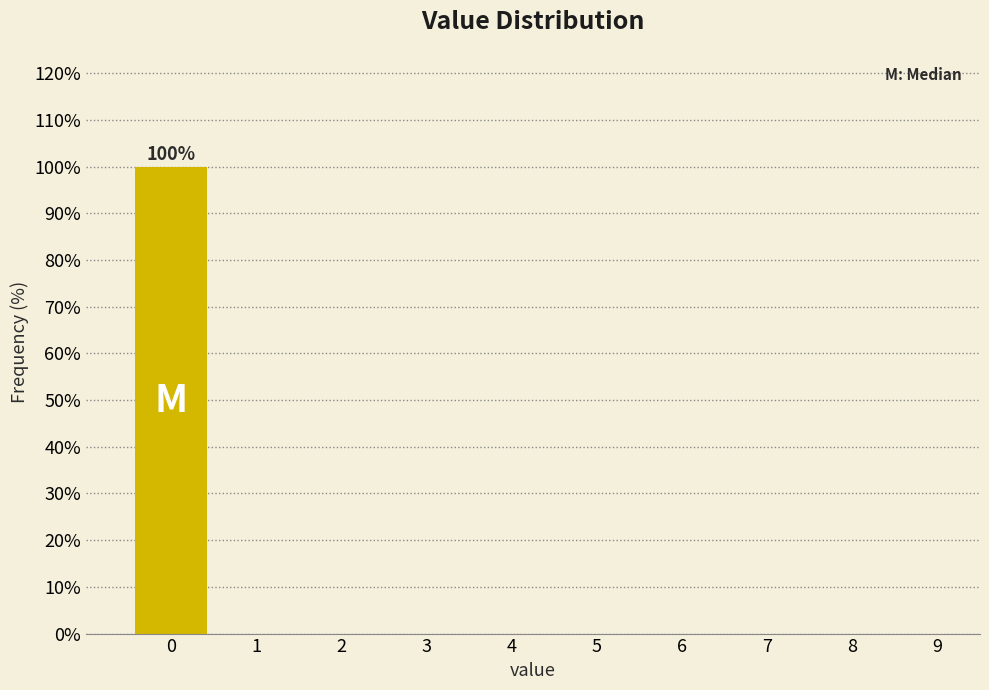

Reading right to left, what are all the values shown in this chart?

9=0	8=0	7=0	6=0	5=0	4=0	3=0	2=0	1=0	0=100